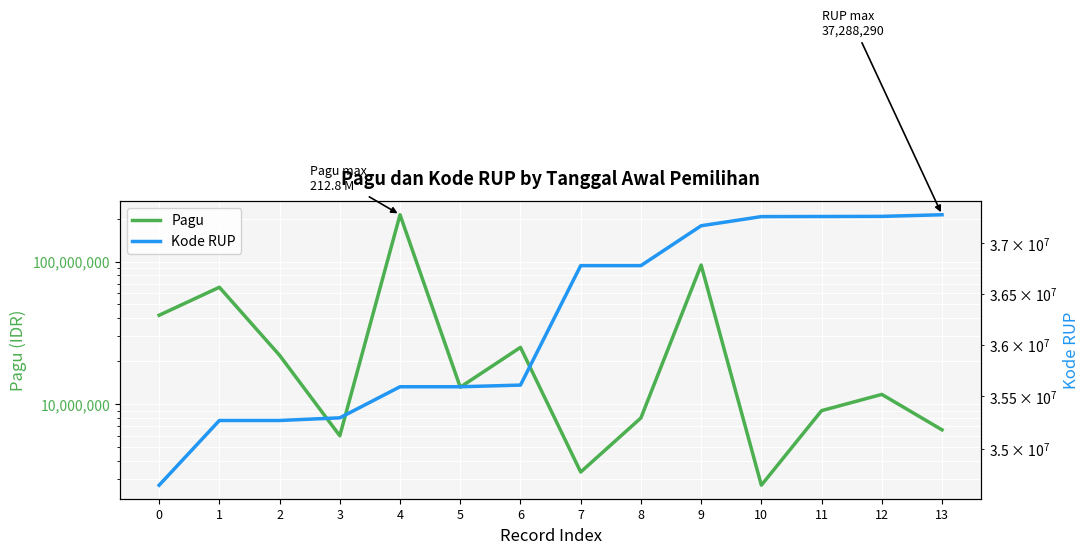

What is the value of the Pagu point at the 1st from the left?

42000000